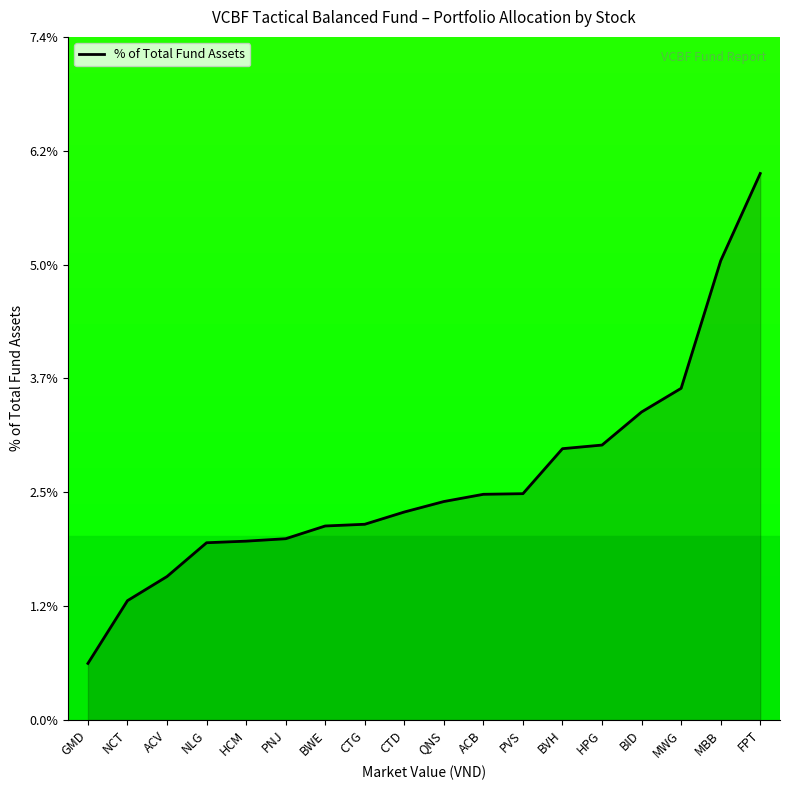

Between NCT and BVH, which is larger?

BVH